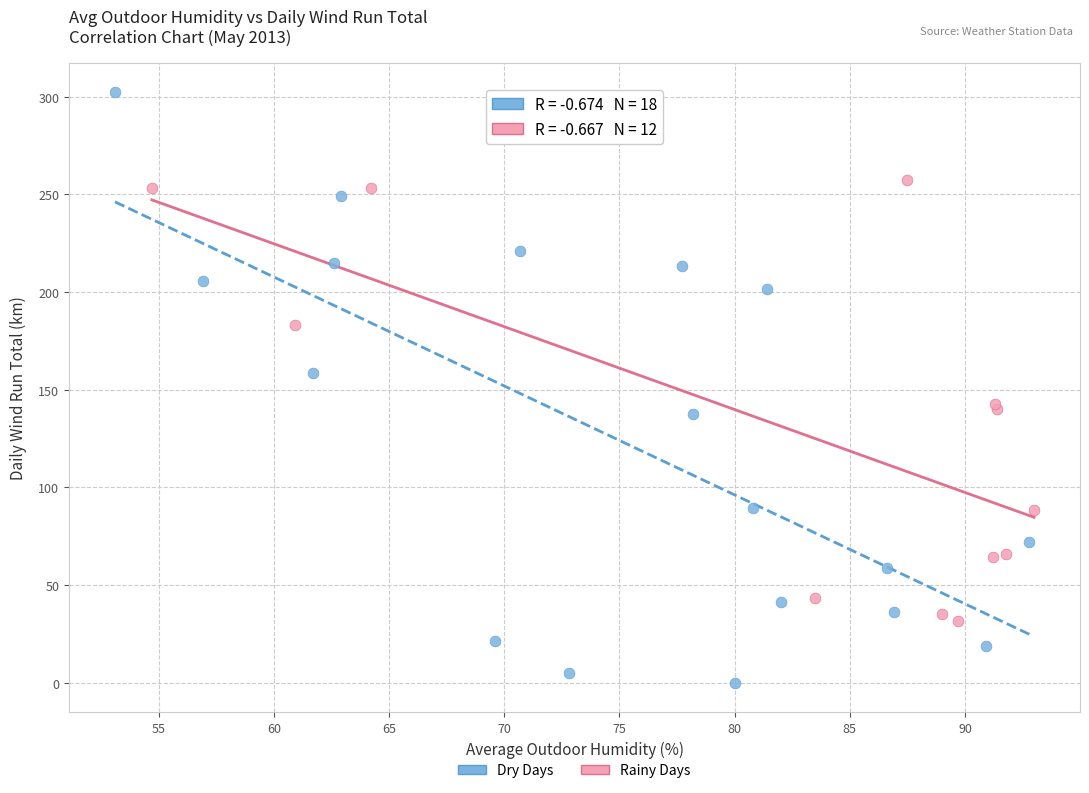

Which series reaches the maximum Y coordinate?

Dry Days